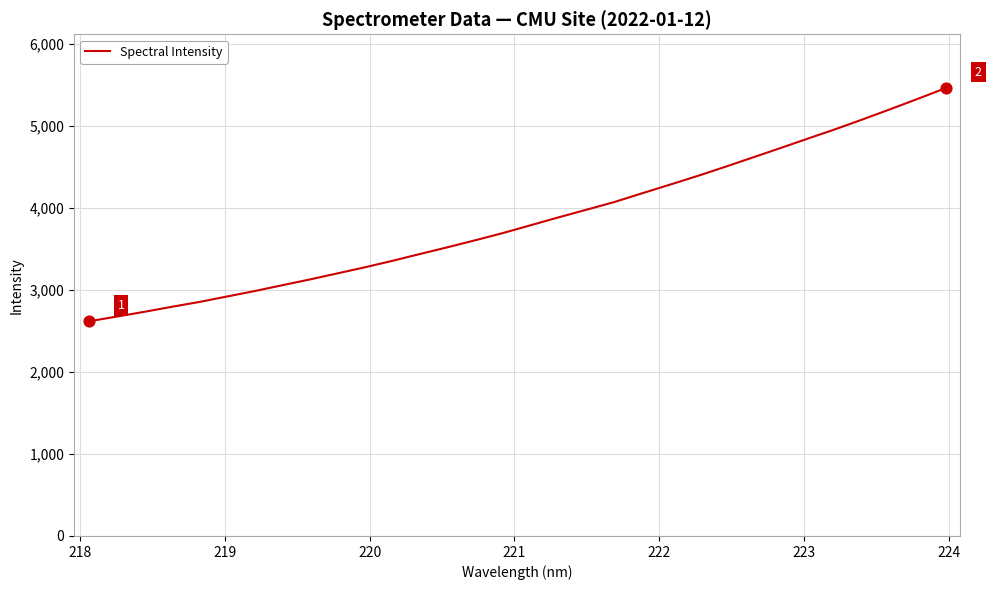

What is the difference between the maximum and minimum values?

2845.0